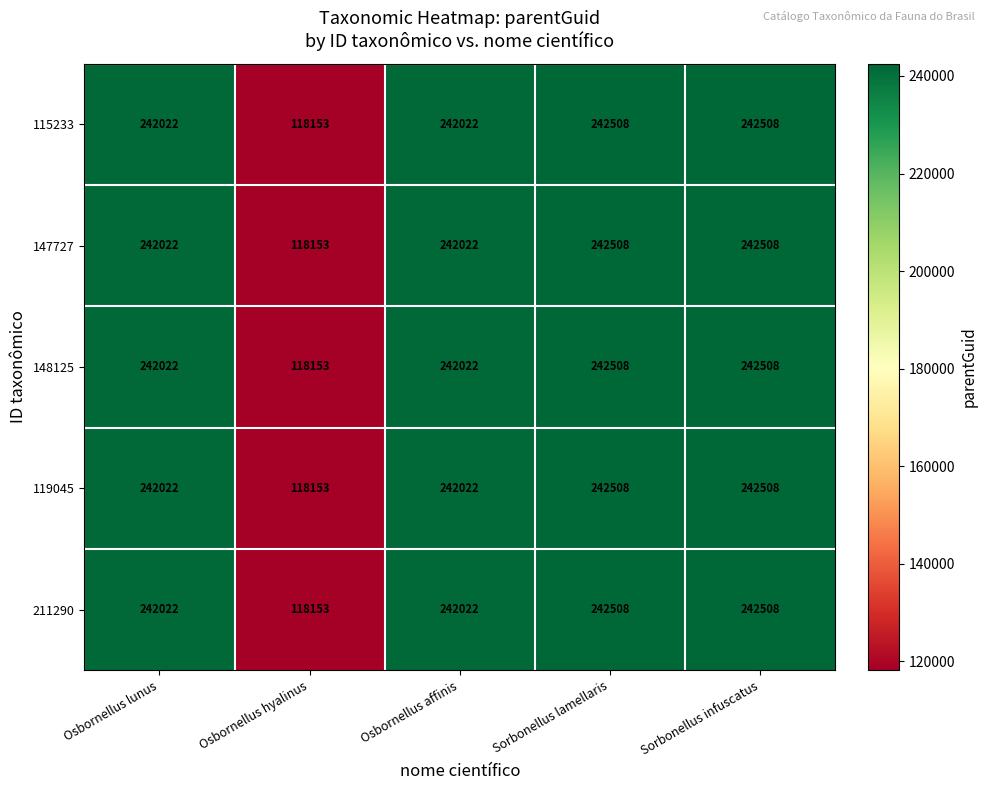

At how many categories does at least one series exceed 238387?

4